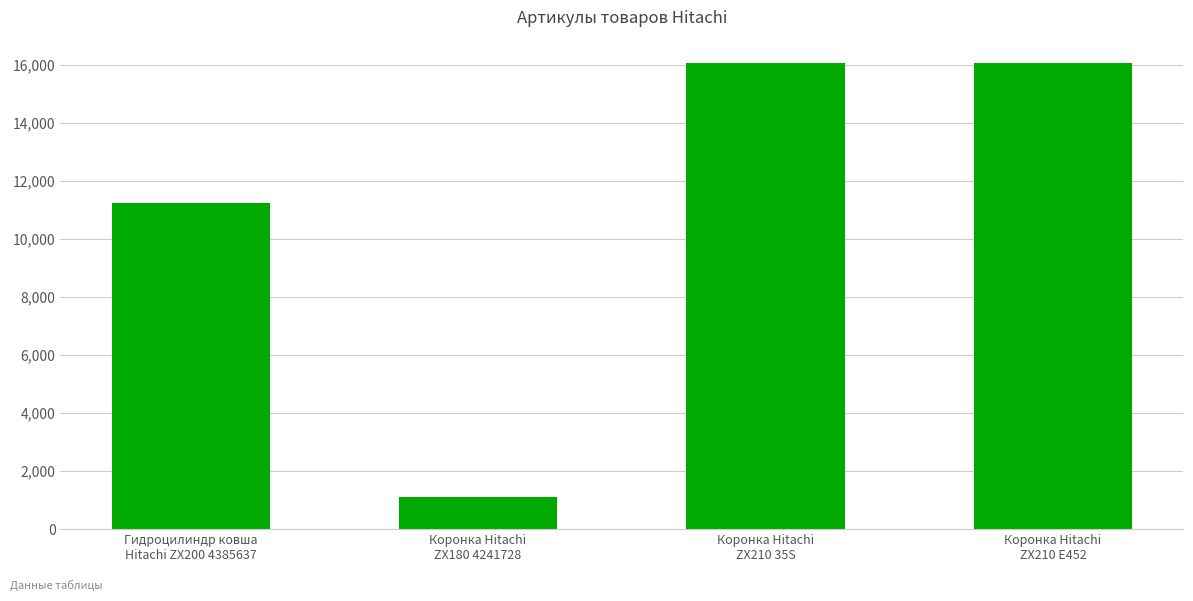

What is the maximum value shown in the chart?

16065